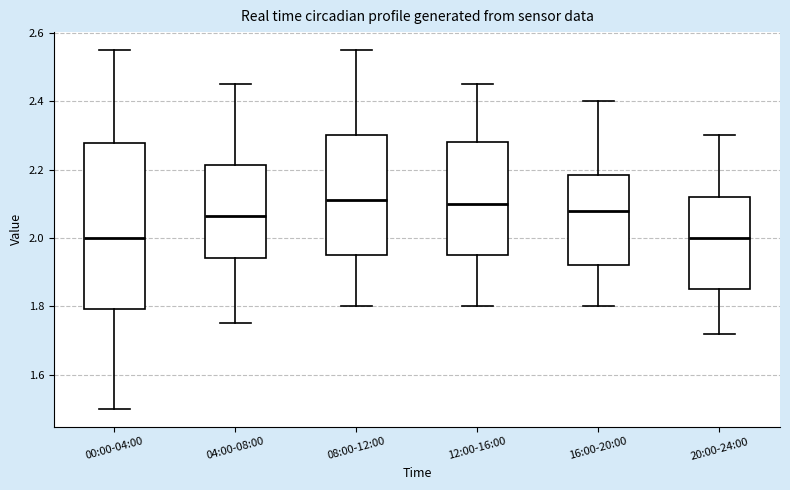

Reading left to right, read every box against the y-axis: the position of its median line, the range the box covers, and the ends of its whiskers. The values are not printed on the chart, so give them approximately, as read against the axis.

00:00-04:00: median 2.00, box 1.80 to 2.28, whiskers 1.50 to 2.56
04:00-08:00: median 2.06, box 1.94 to 2.22, whiskers 1.76 to 2.46
08:00-12:00: median 2.12, box 1.96 to 2.30, whiskers 1.80 to 2.56
12:00-16:00: median 2.10, box 1.96 to 2.28, whiskers 1.80 to 2.46
16:00-20:00: median 2.08, box 1.92 to 2.18, whiskers 1.80 to 2.40
20:00-24:00: median 2.00, box 1.86 to 2.12, whiskers 1.72 to 2.30